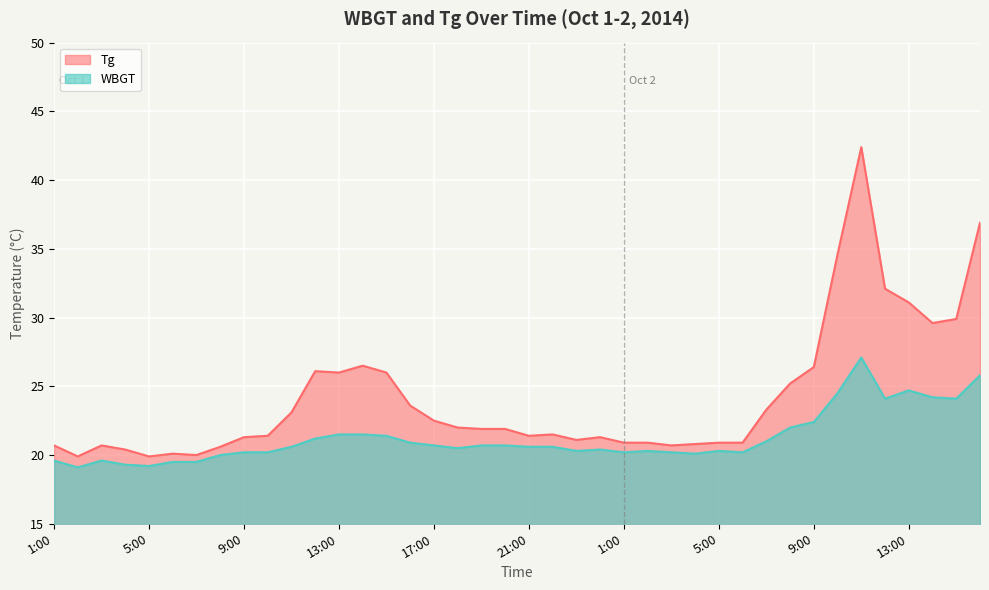

True or false: Tg and WBGT intersect in this chart.

False